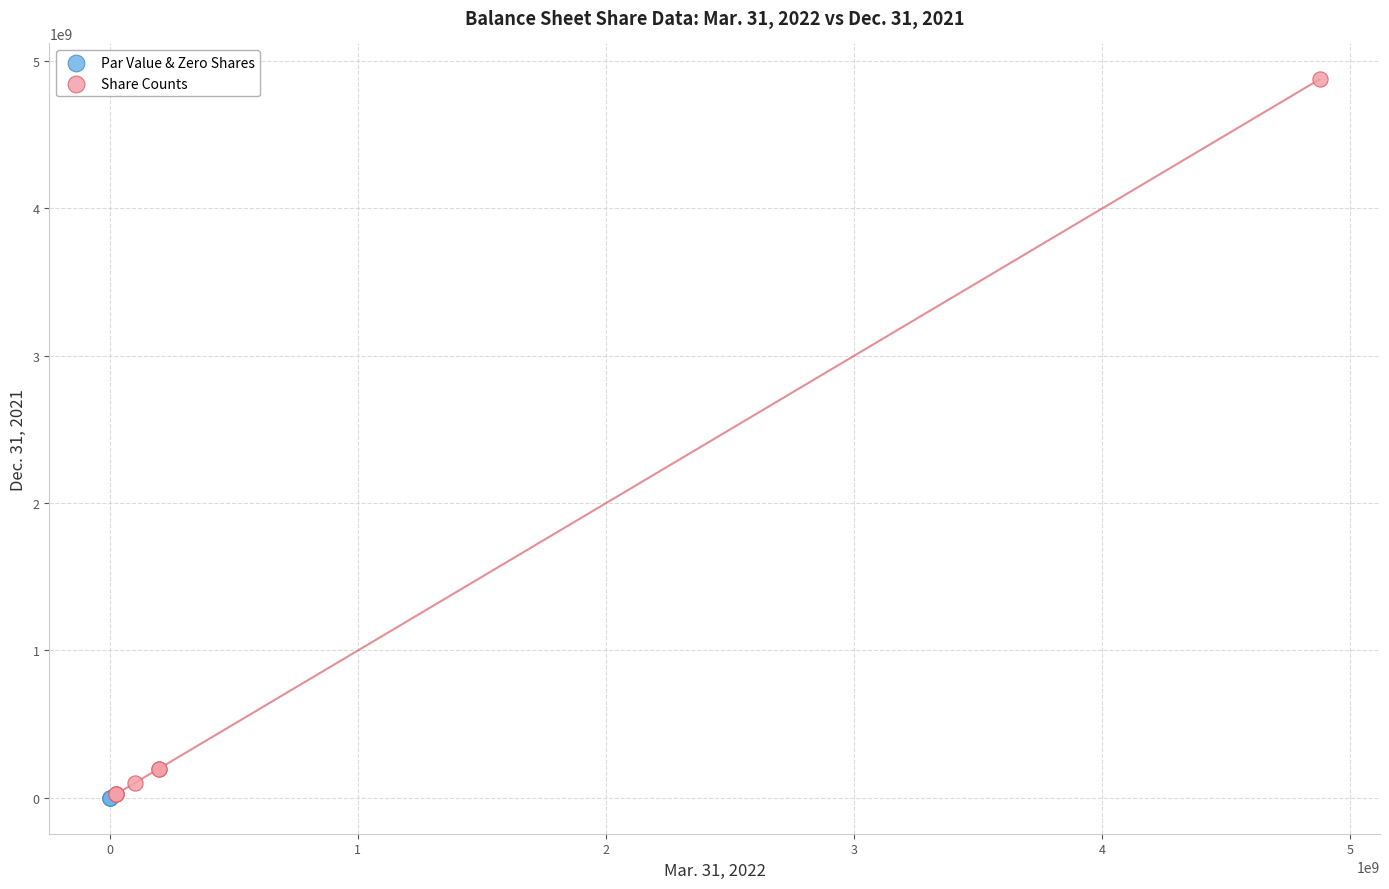

Which series has the largest Y range (max minus min)?

Share Counts